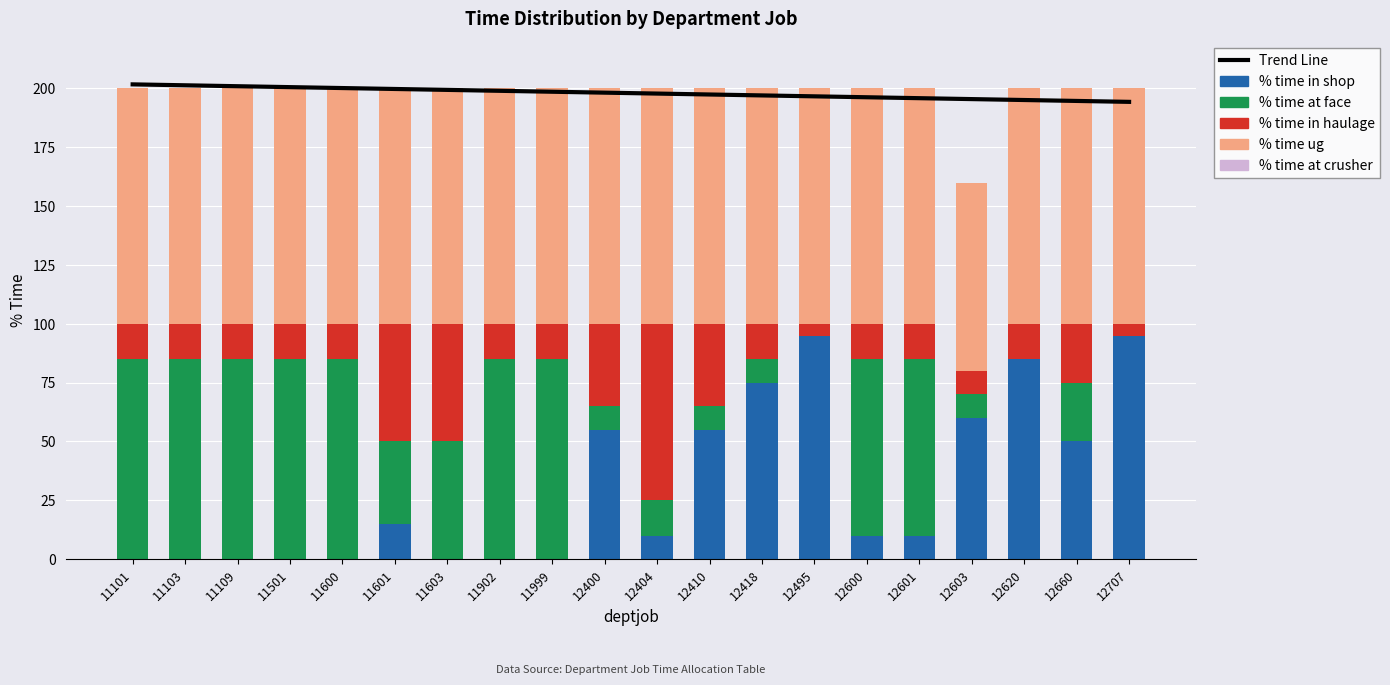

What is the difference between the Trend Line values at 12603 and 12601?

0.4